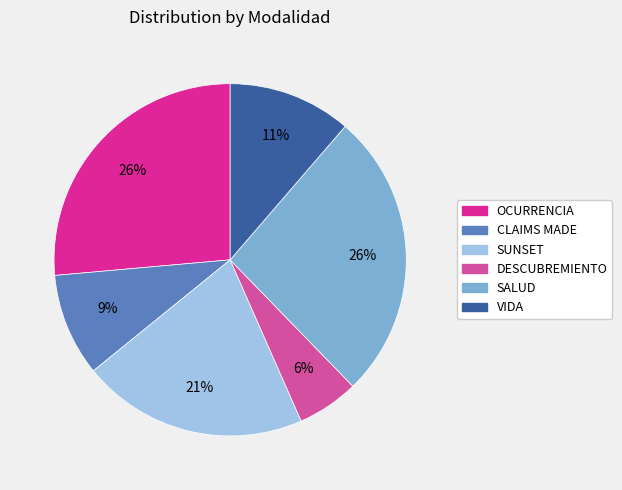

How many slices are in this pie chart?

6